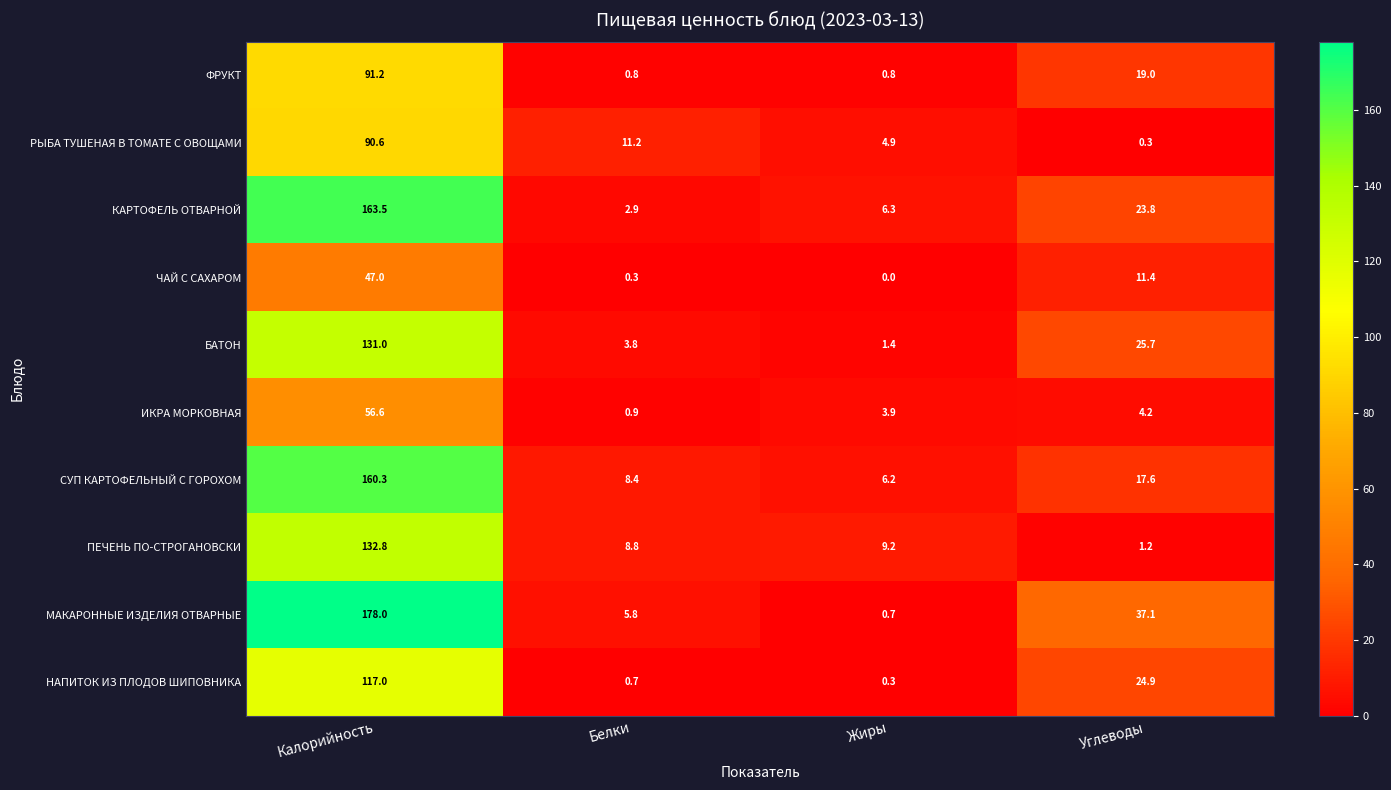

Which category has the lowest value in the КАРТОФЕЛЬ ОТВАРНОЙ series?

Белки